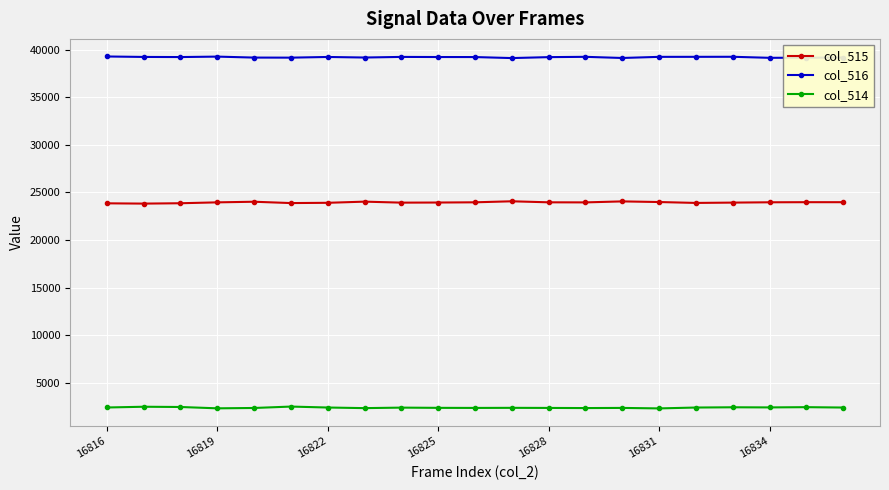

List the series in order of their overall mean, lowest first.

col_514, col_515, col_516